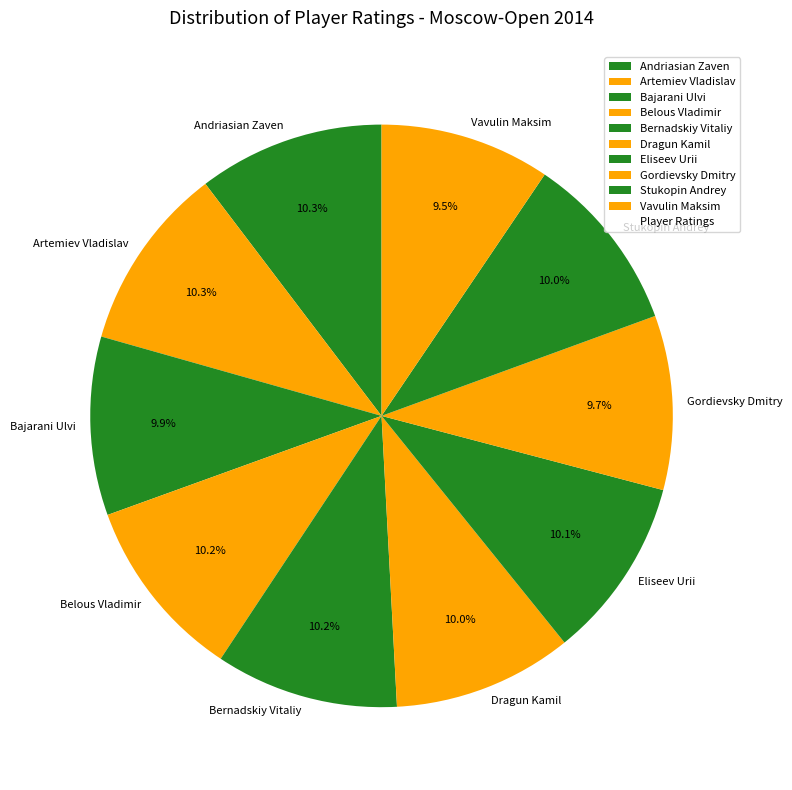

What percentage do Andriasian Zaven and Vavulin Maksim together represent?

19.8%